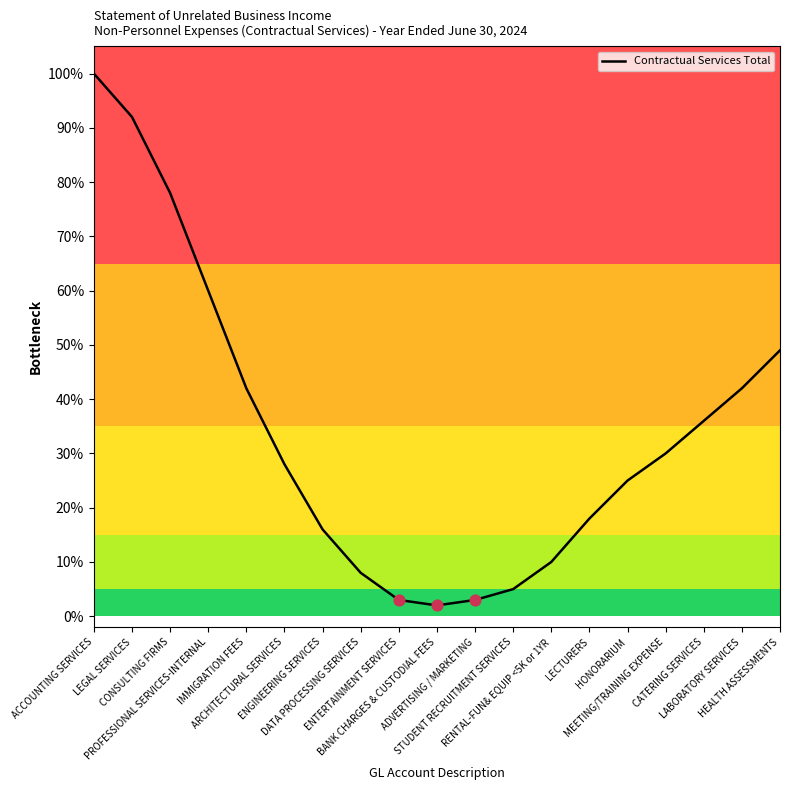

What is the change in value from ENTERTAINMENT SERVICES to LABORATORY SERVICES?

+0.4